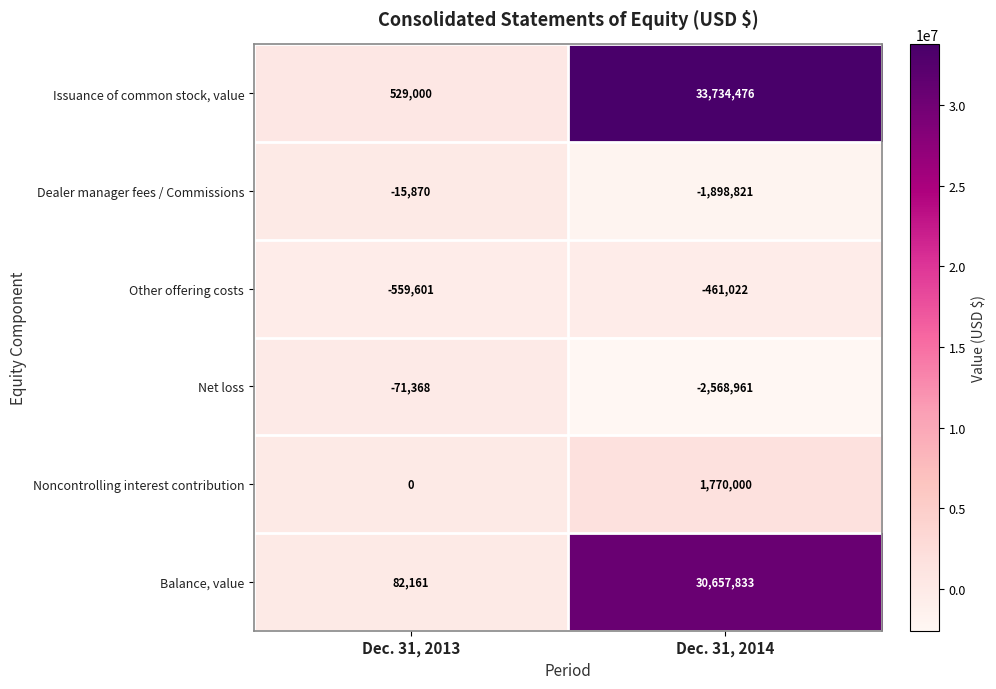

What is the smallest value displayed?

-2568961